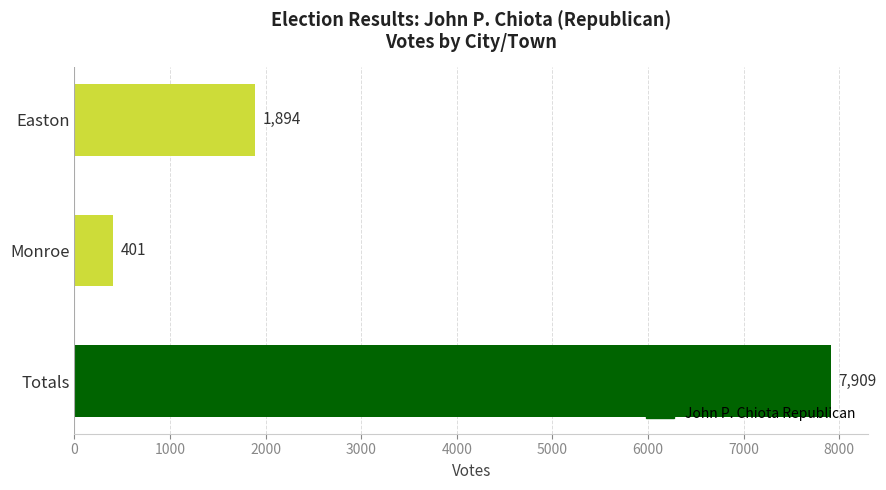

Between Easton and Monroe, which is larger?

Easton